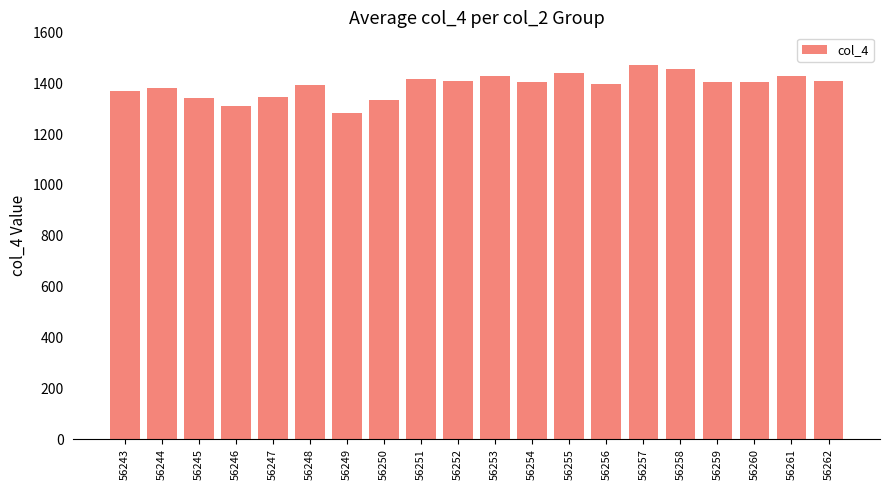

The chart shows a value of 1332 at 56250. True or false?

True